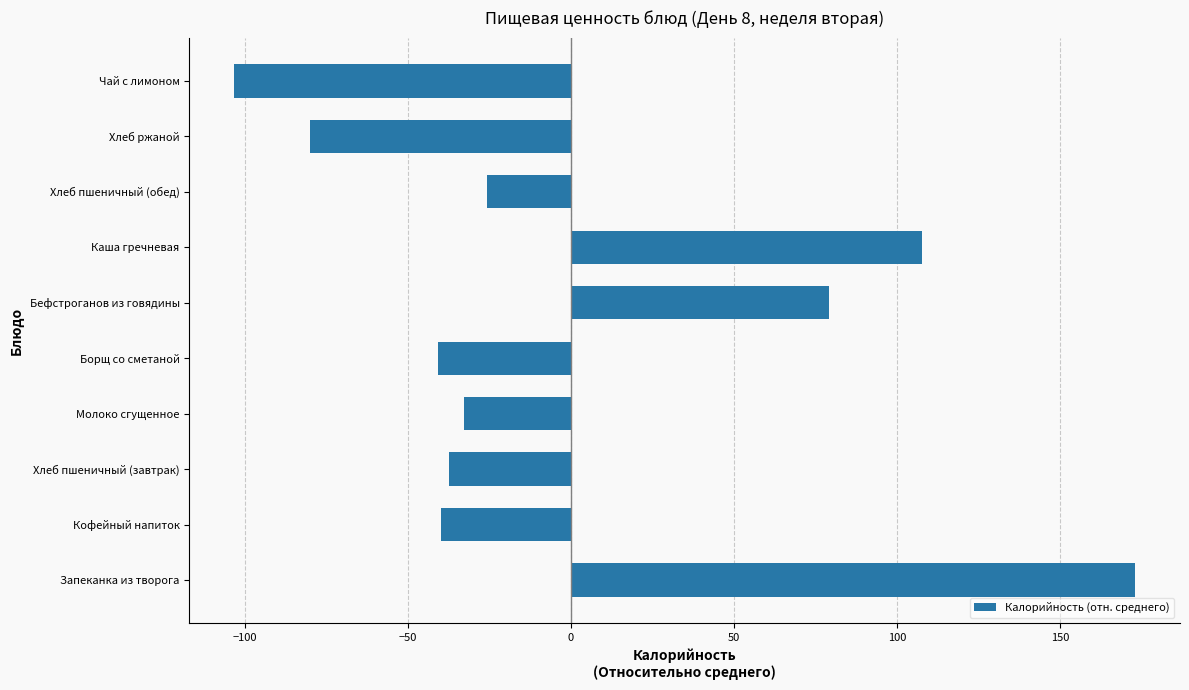

How many distinct data groups are displayed?

1